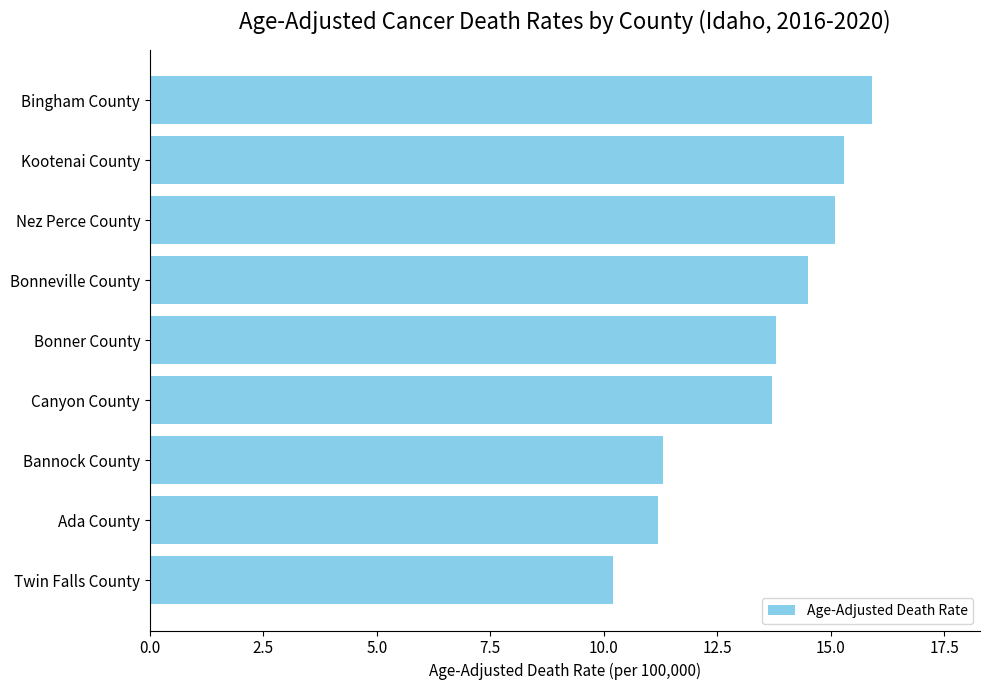

What is the change in value from Ada County to Bonneville County?

+3.3